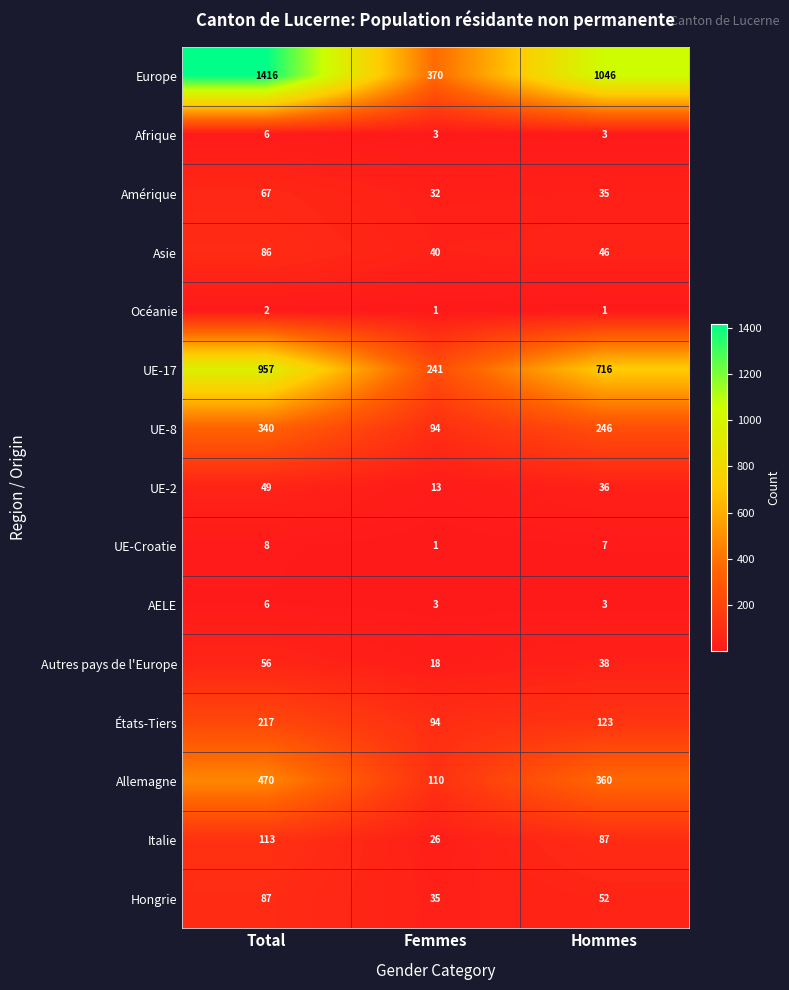

At which category is the sum across all series the highest?

Total